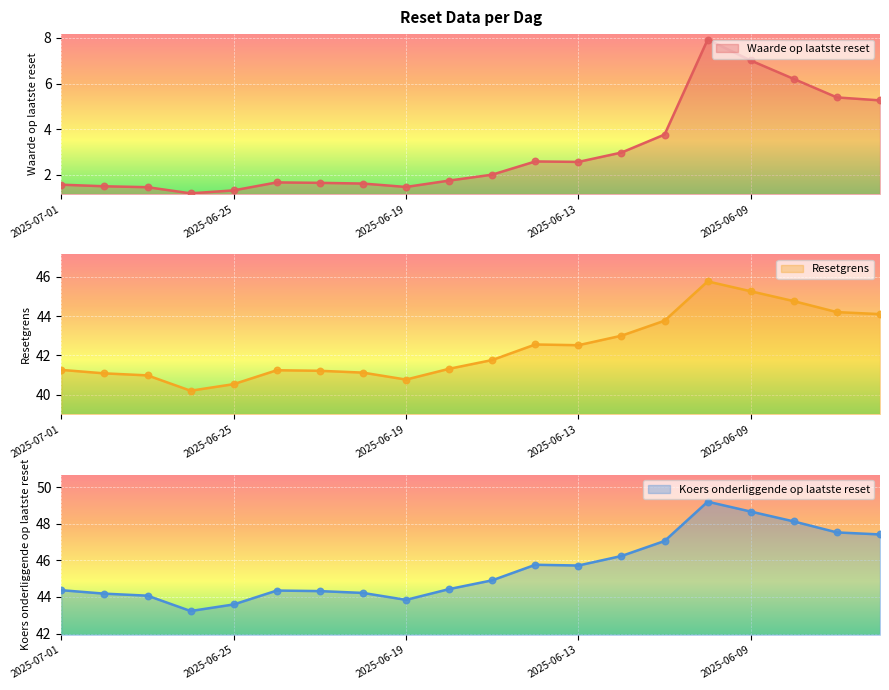

Which series contains the highest Y value?

Koers onderliggende op laatste reset